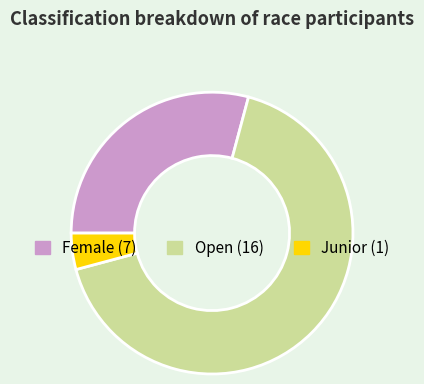

Between Junior and Open, which is larger?

Open